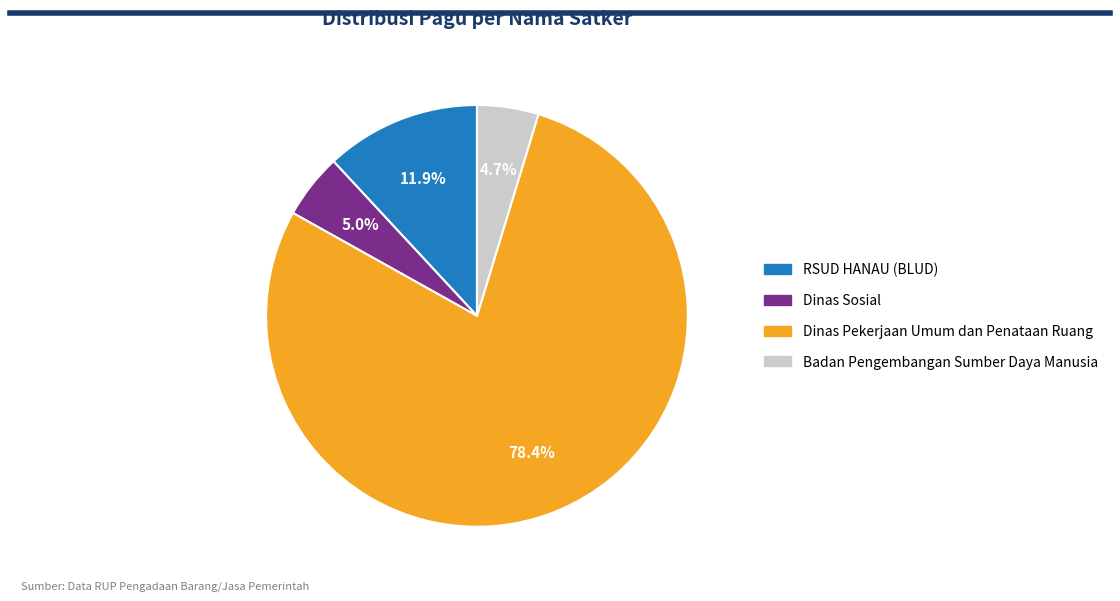

Is there any slice that represents more than half of the pie?

Yes